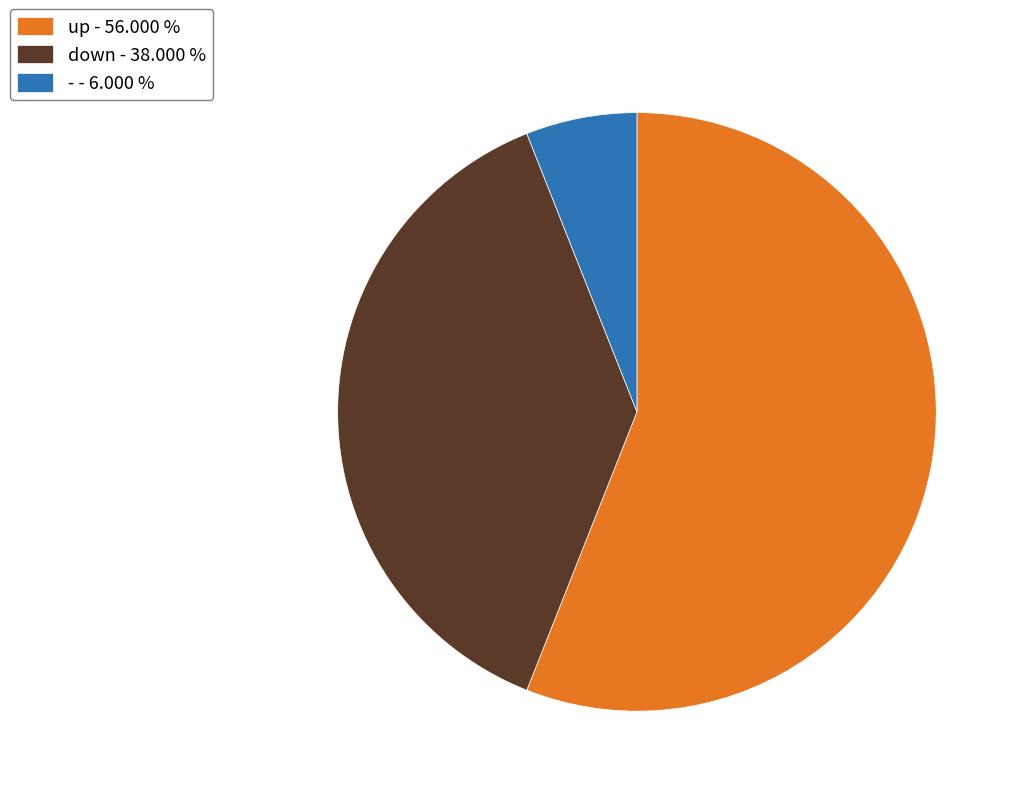

Count the number of slices in the pie.

3